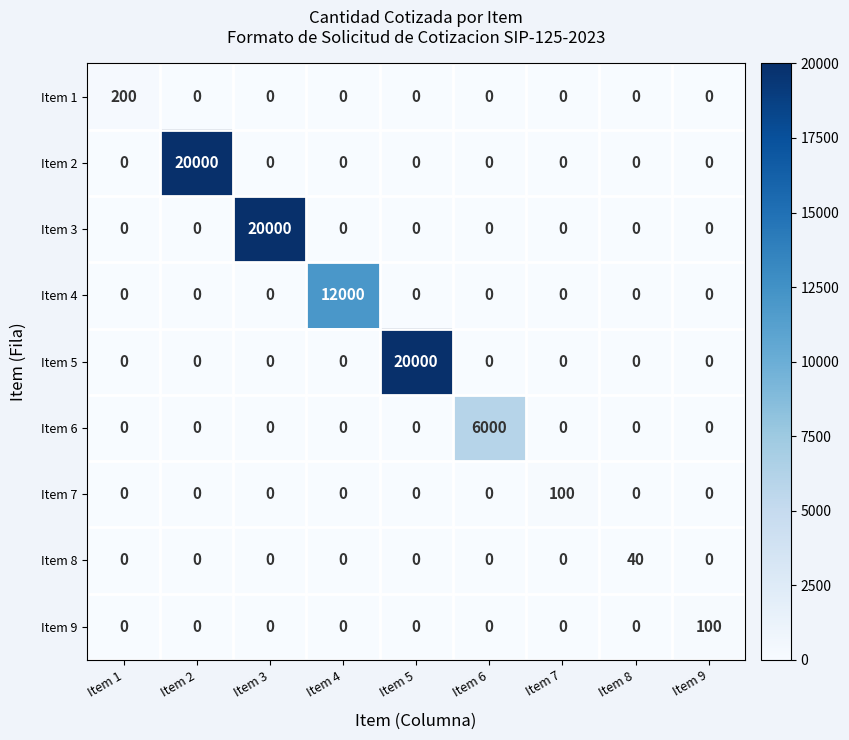

Between Item 6 and Item 9, which series saw the biggest shift?

Item 6